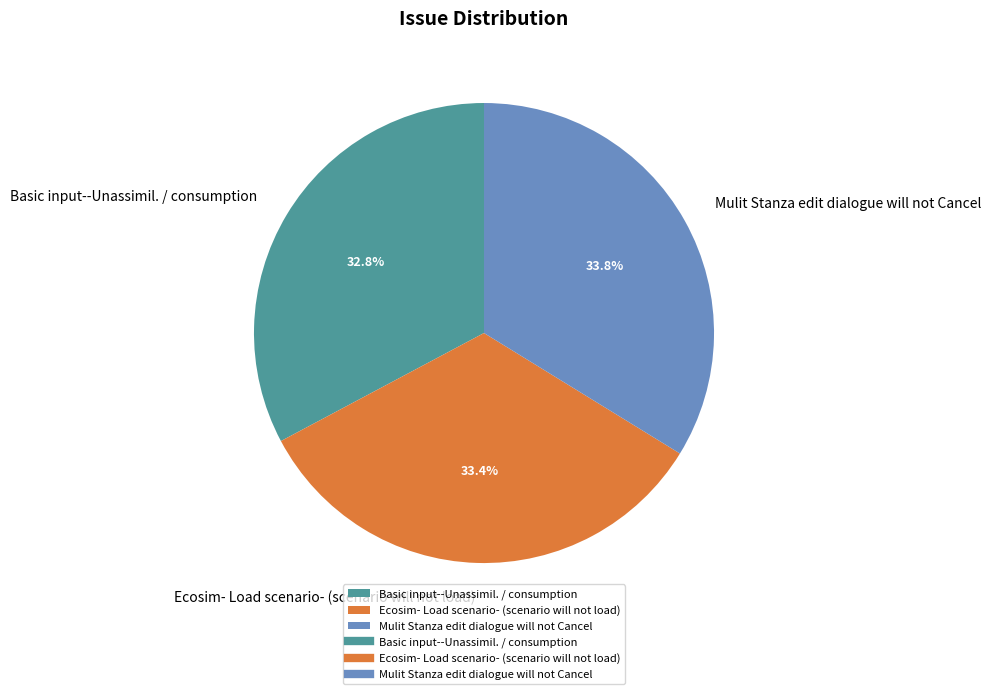

Is there any slice that represents more than half of the pie?

No